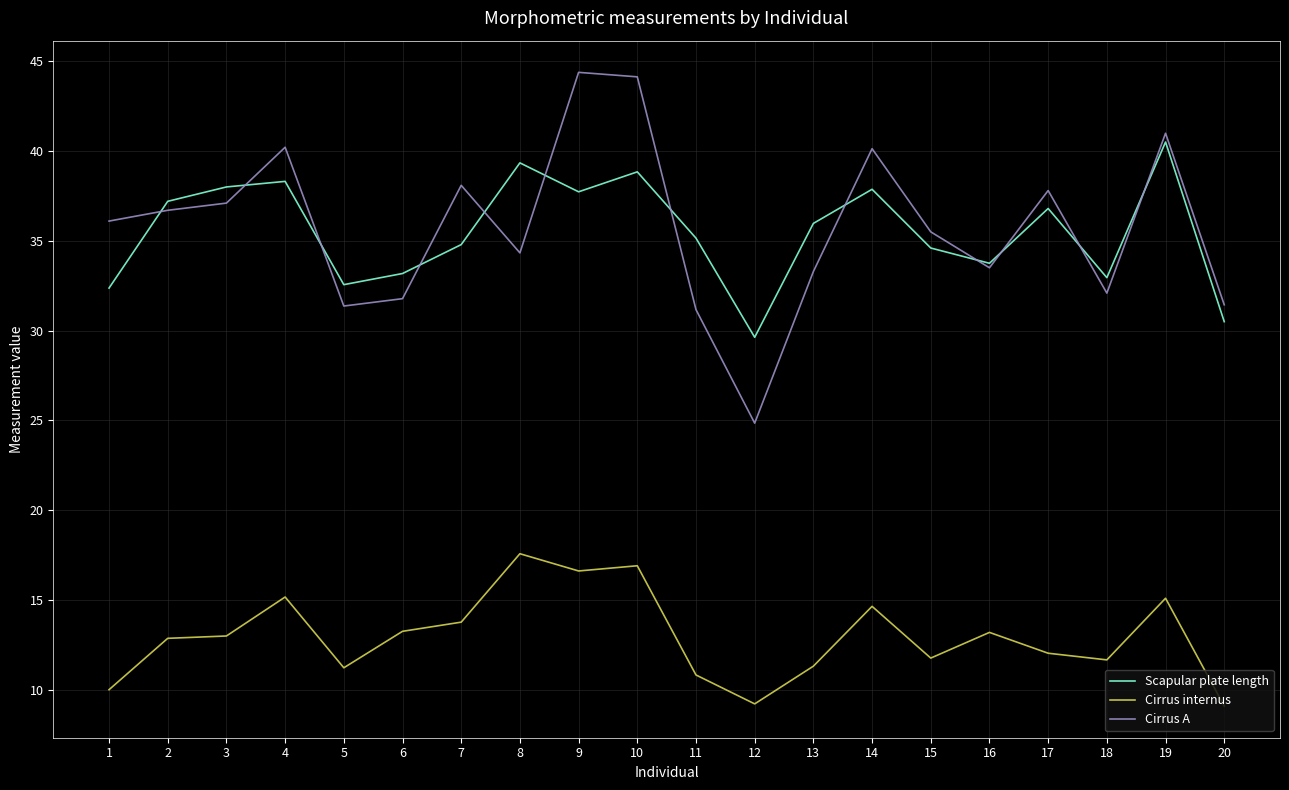

What are all the series names shown in the legend?

Scapular plate length, Cirrus internus, Cirrus A